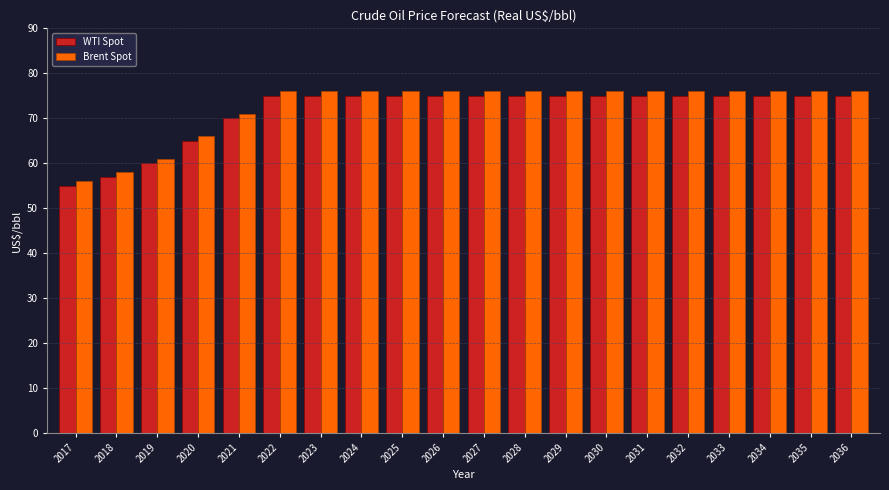

What is the lowest value of the Brent Spot series?

56